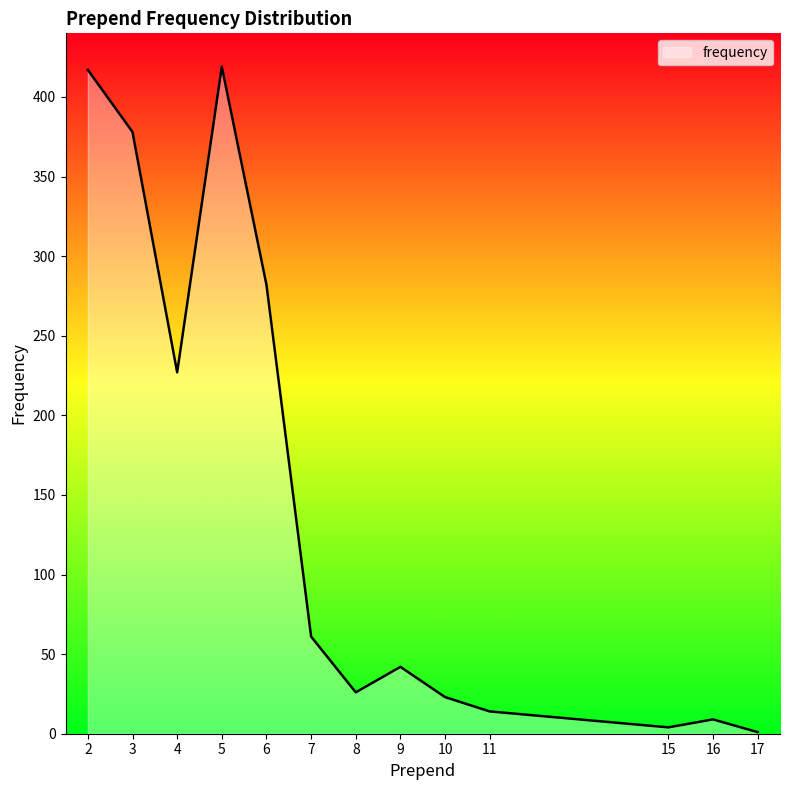

Approximately how many times larger is the value at 7 compared to 9?

1.5